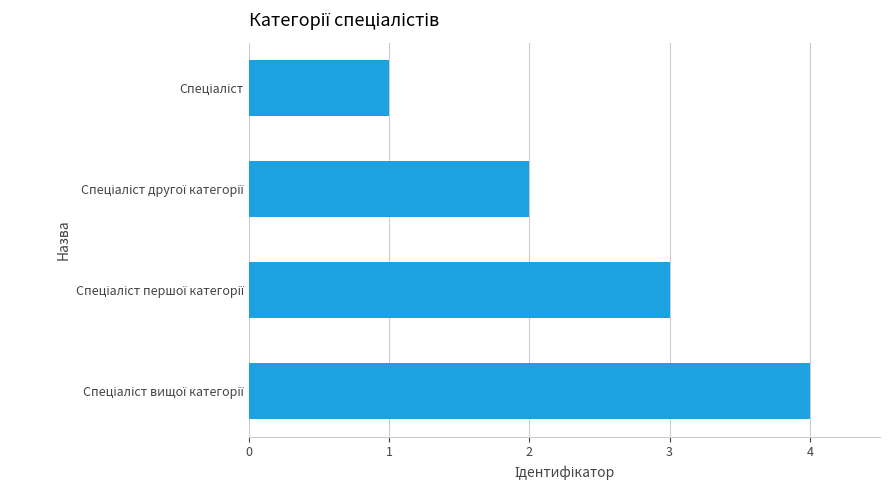

What is the sum of all values?

10